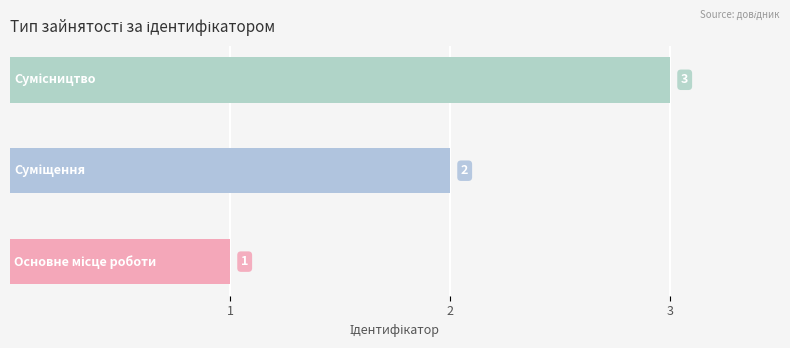

Count the values in the range 1 to 3.

3